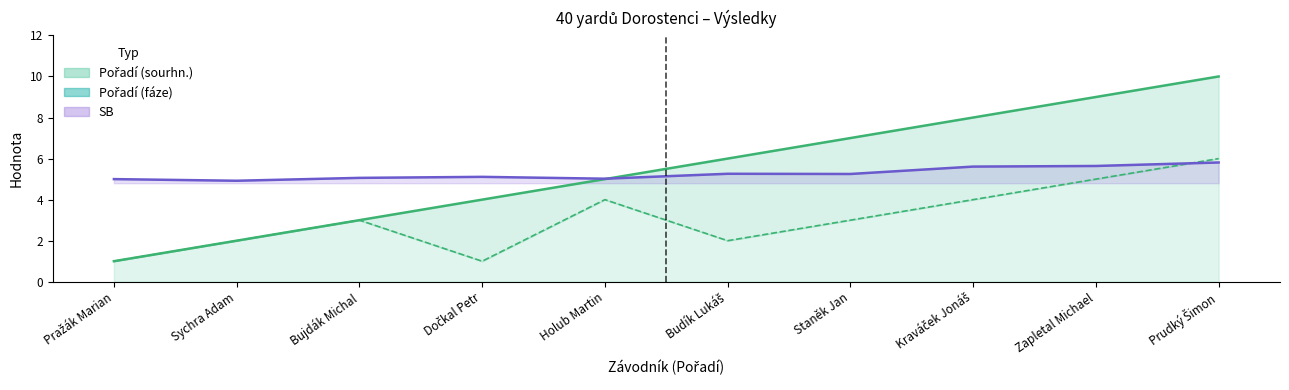

Reading left to right, transcribe all the data shown in this chart.

Pořadí (sourhn.) line: 1.0	2.0	3.0	4.0	5.0	6.0	7.0	8.0	9.0	10.0
Pořadí (fáze) line: 1.0	2.0	3.0	1.0	4.0	2.0	3.0	4.0	5.0	6.0
SB line: 5.0	4.9	5.1	5.1	5.0	5.3	5.2	5.6	5.6	5.8